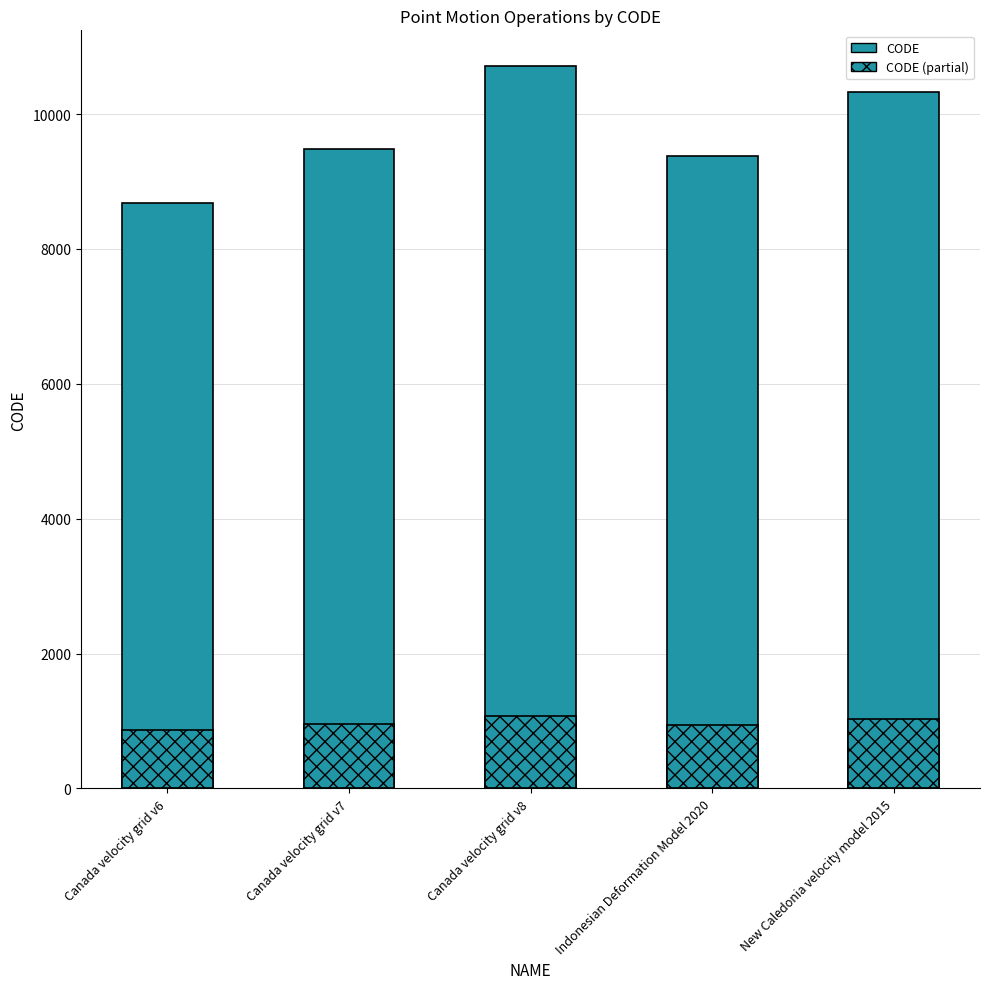

What is the total value across all series at Canada velocity grid v7?

10431.3